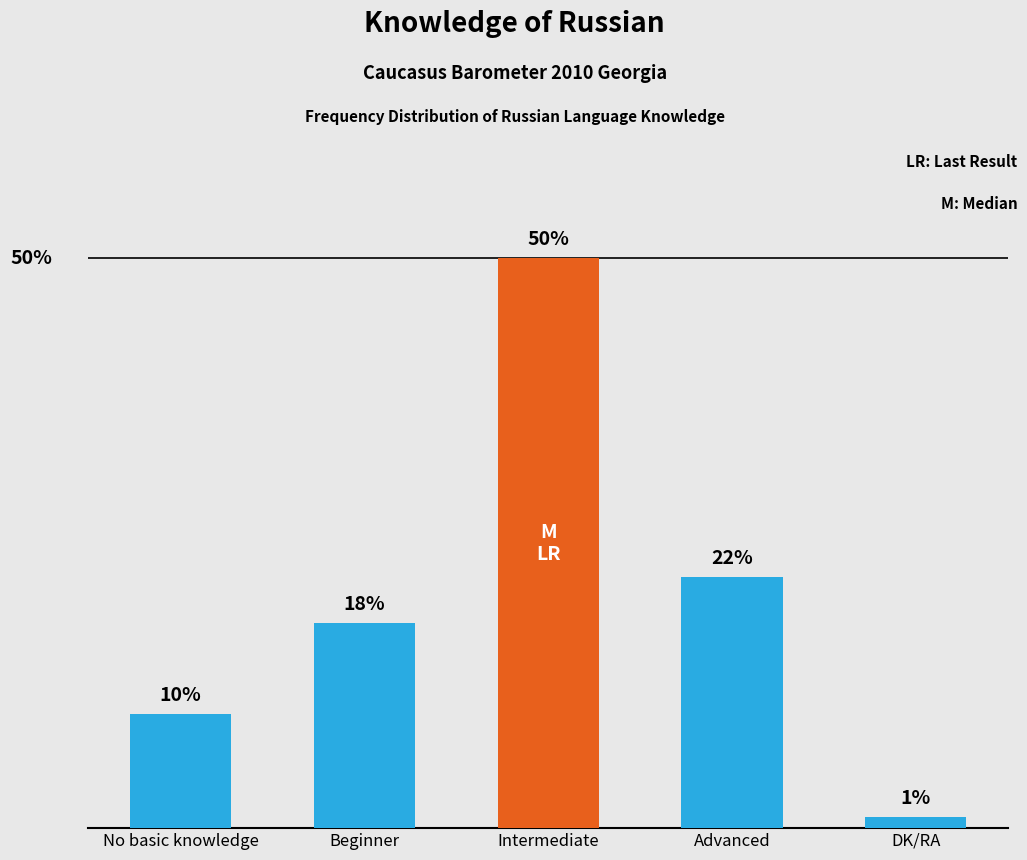

List the labels in order of value, largest first.

Intermediate, Advanced, Beginner, No basic knowledge, DK/RA